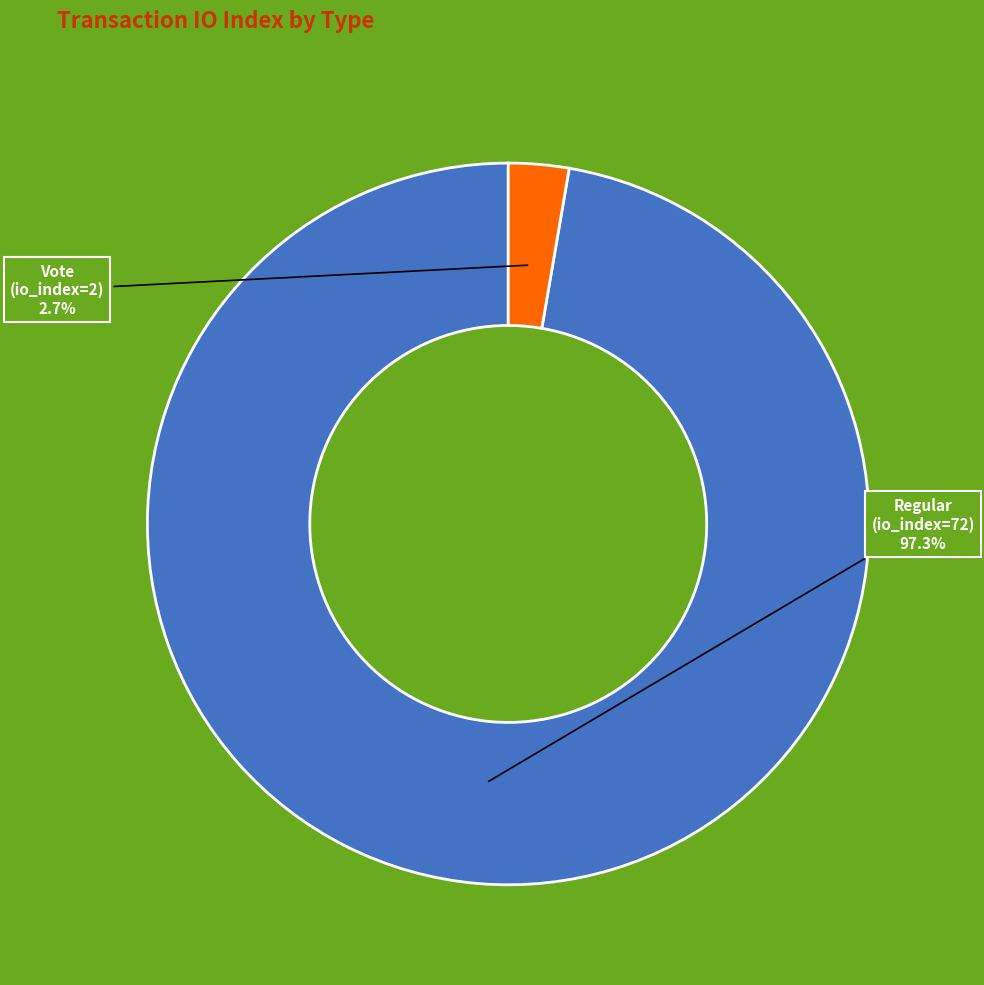

Is there any slice that represents more than half of the pie?

Yes